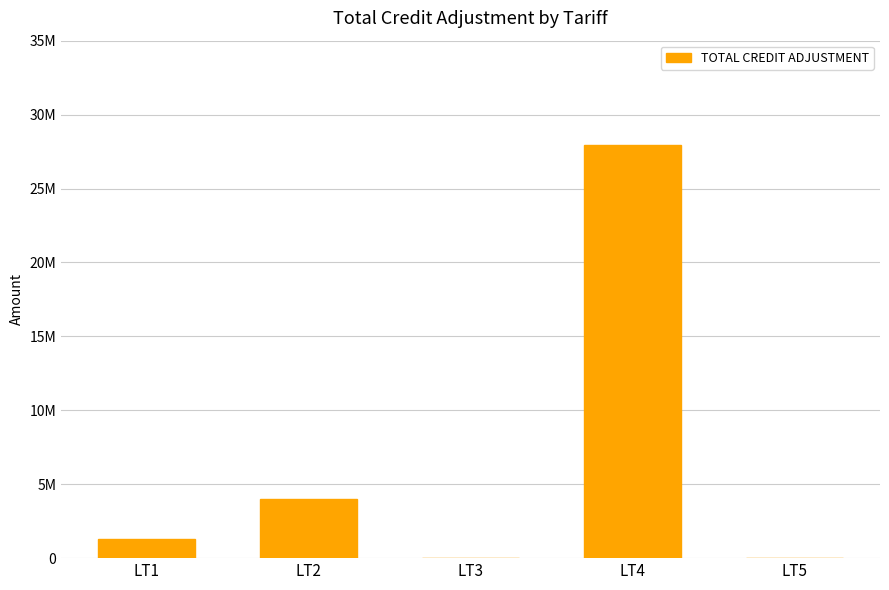

Are the bars horizontal?

No